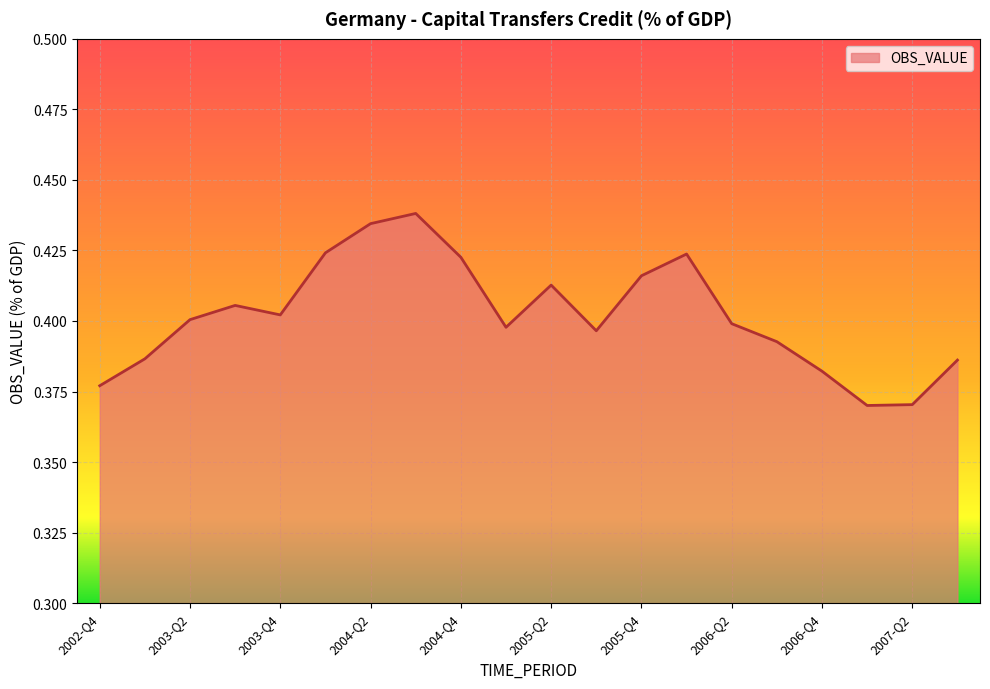

How many interior local peaks (higher than both neighbors) does the data have?

4